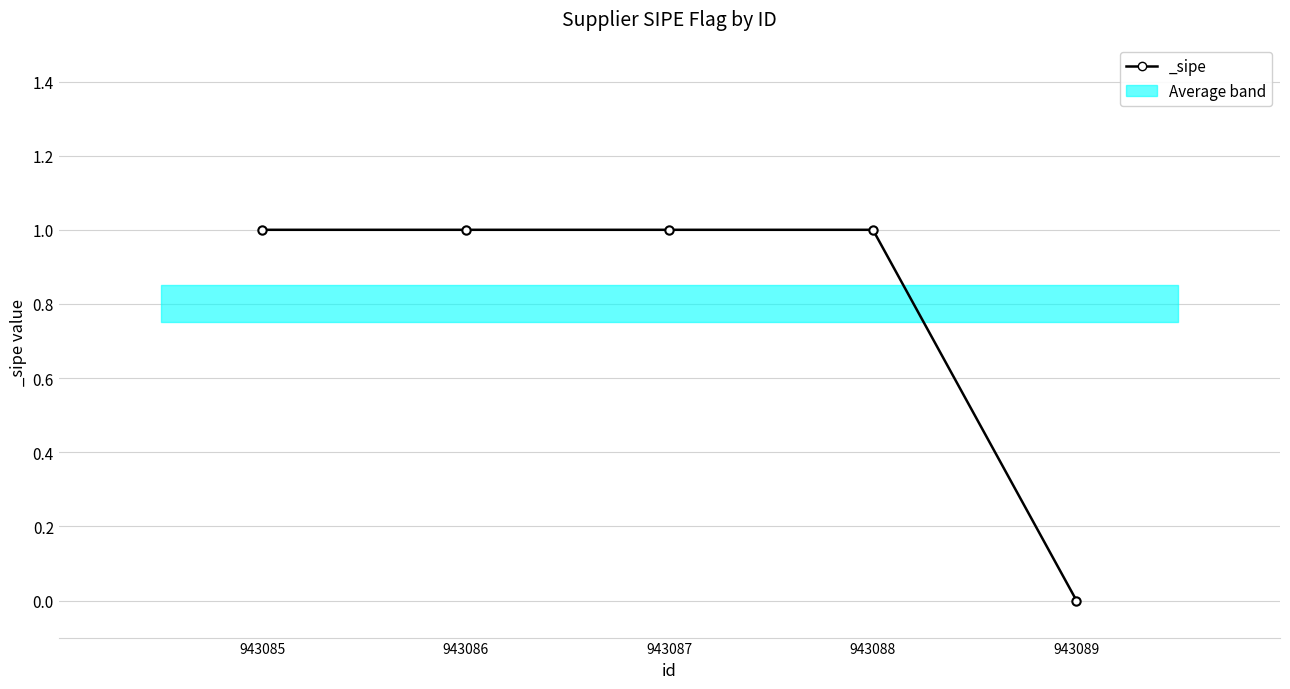

Count the number of data series in this chart.

1